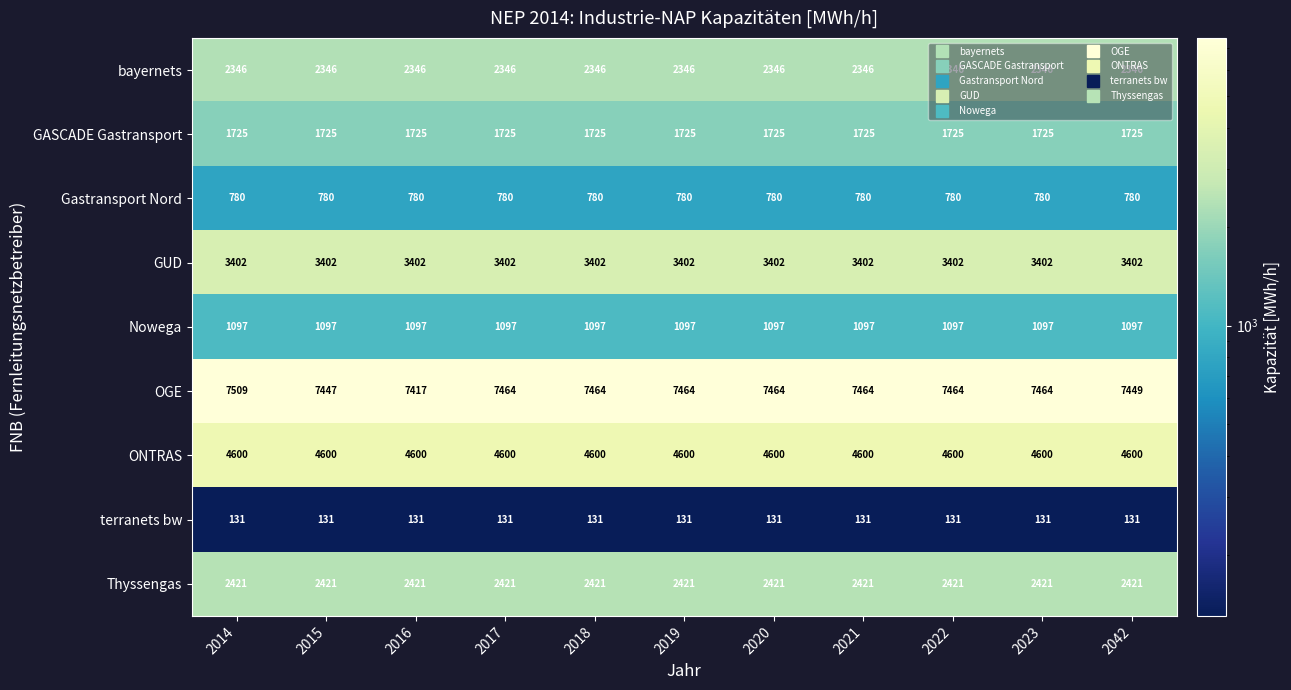

What is the average value of the terranets bw series?

131